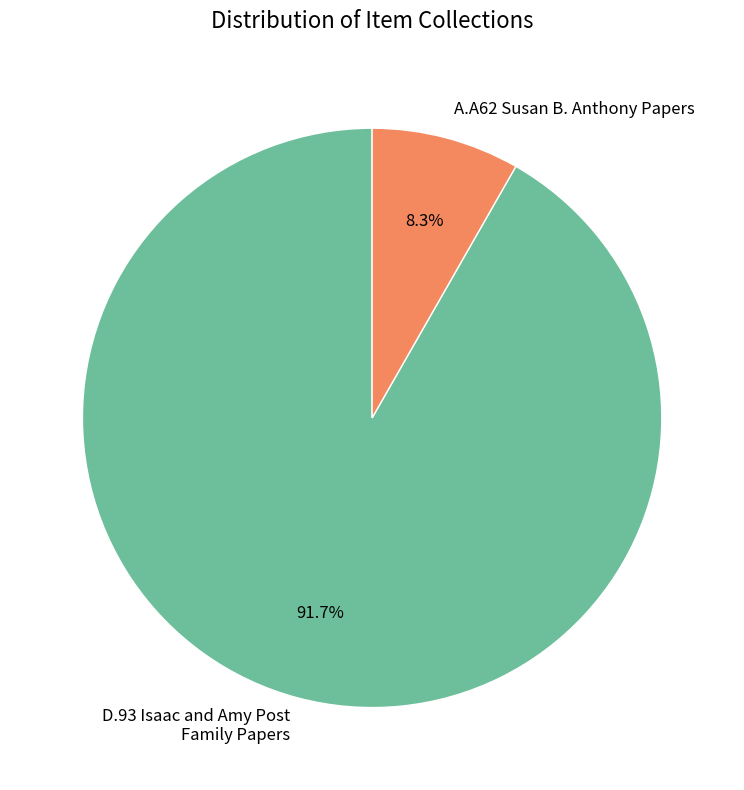

Combined, what portion of the pie is D.93 Isaac and Amy Post Family Papers and A.A62 Susan B. Anthony Papers?

100.0%